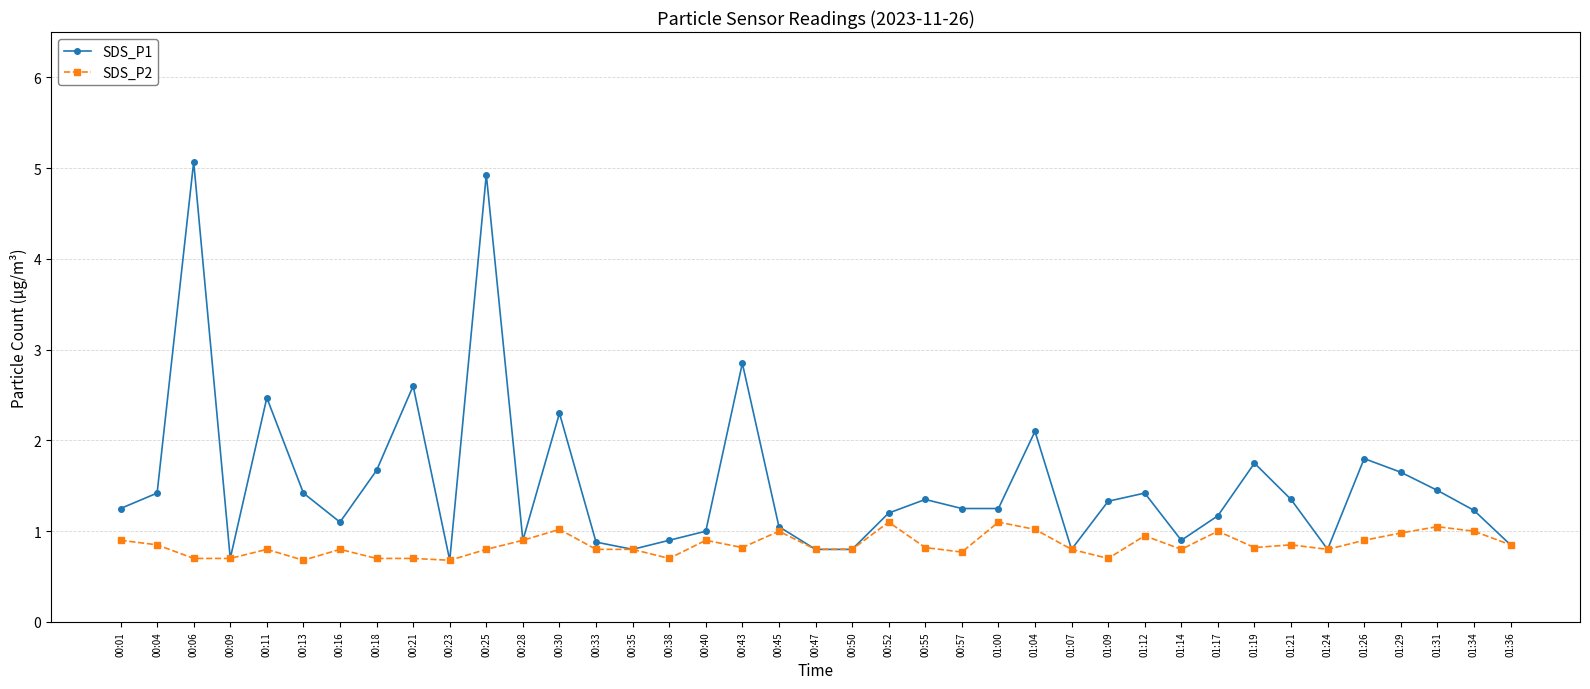

Which category has the highest value in the SDS_P1 series?

00:06